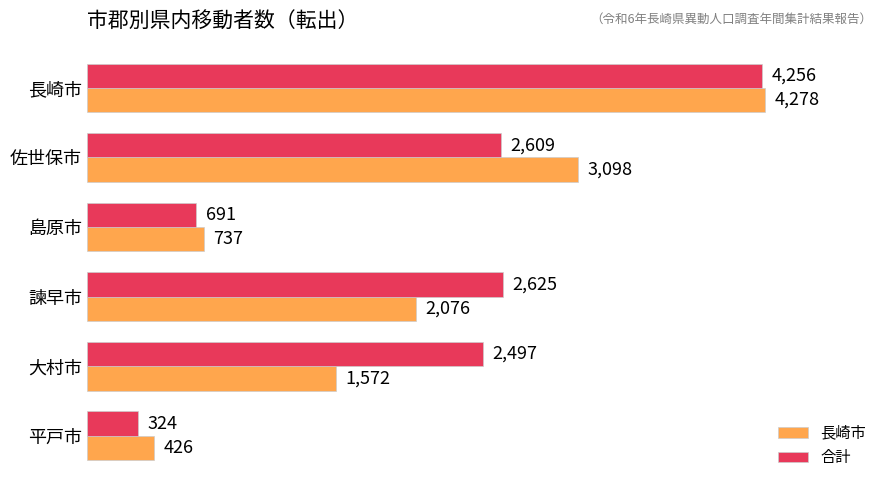

How many data points in 長崎市 are less than 2076?

3